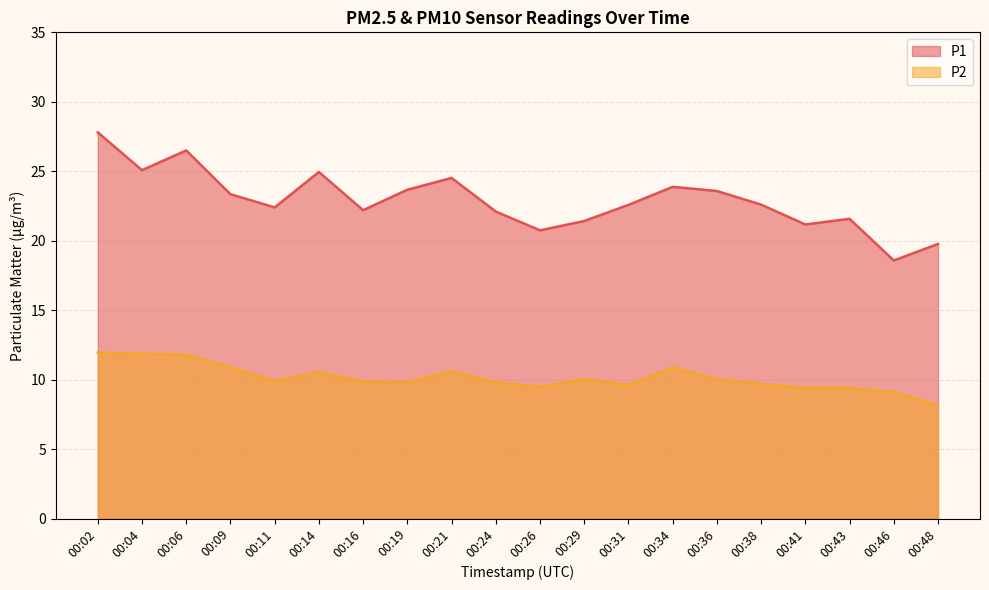

True or false: P1 and P2 intersect in this chart.

False